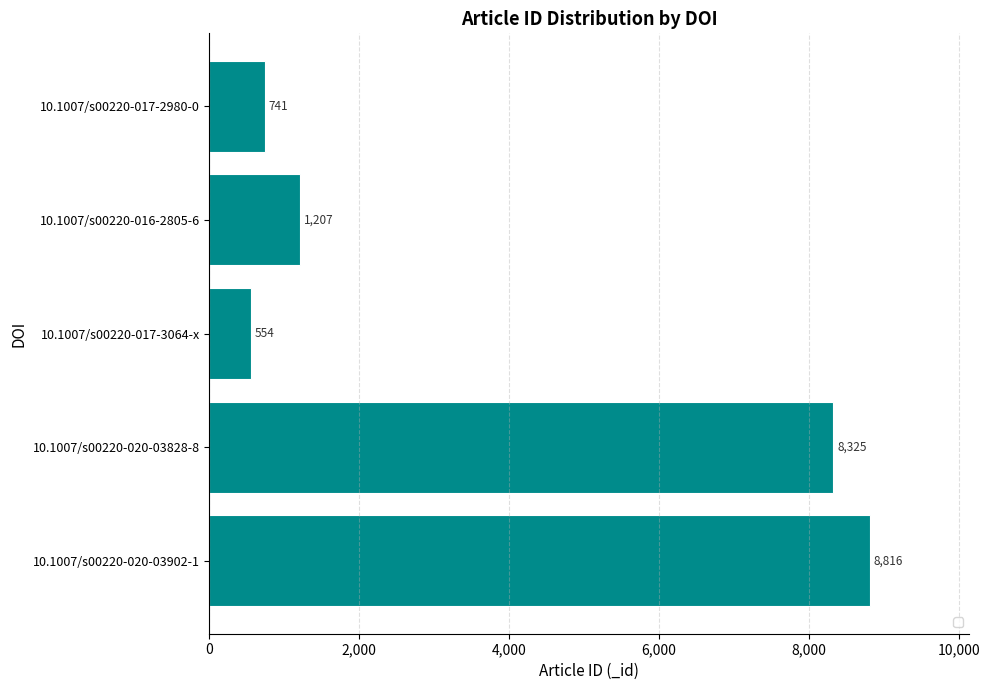

What is the change in value from 10.1007/s00220-020-03828-8 to 10.1007/s00220-016-2805-6?

-7118